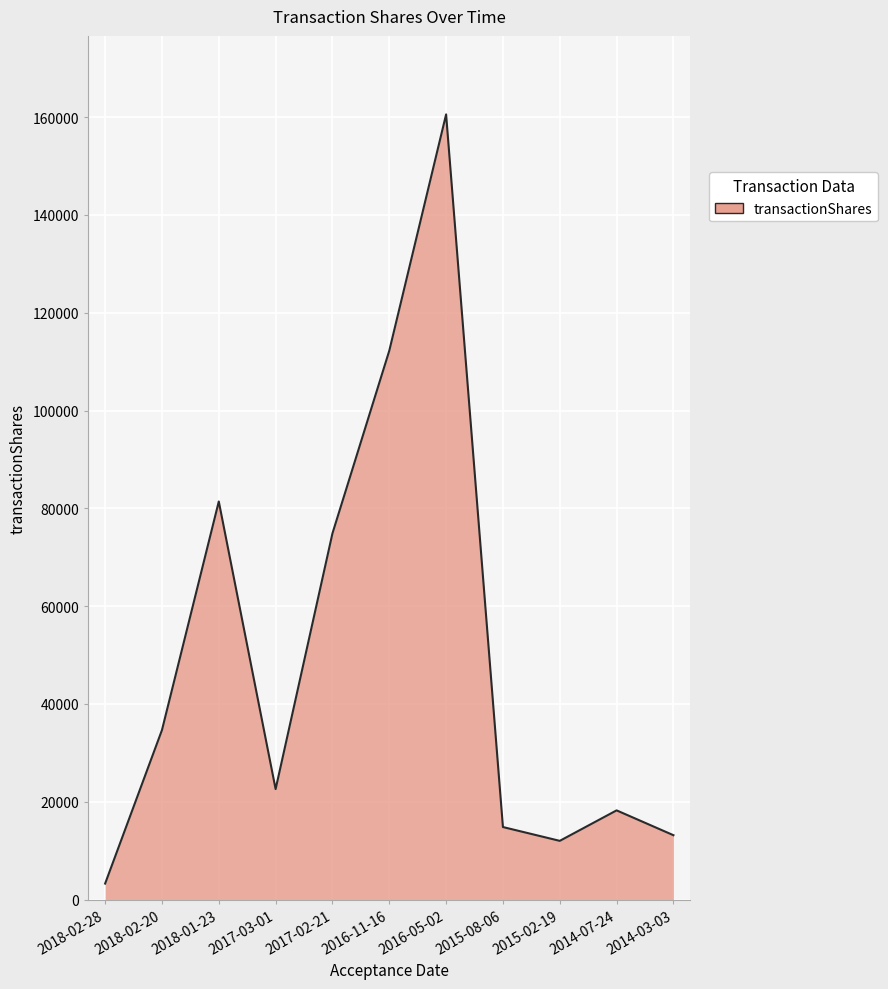

What is the maximum value shown in the chart?

160555